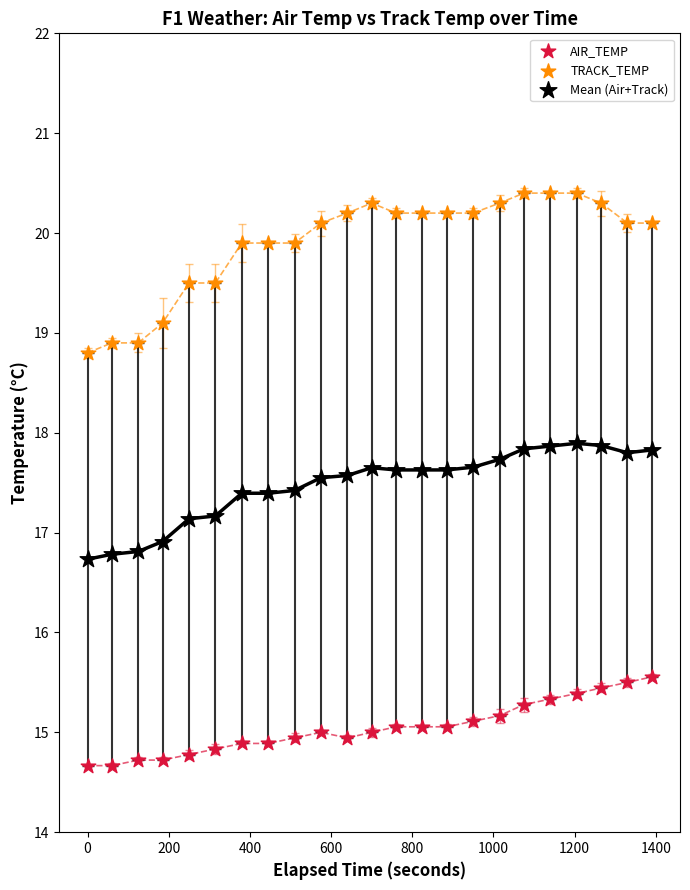

Which series has the largest Y range (max minus min)?

TRACK_TEMP